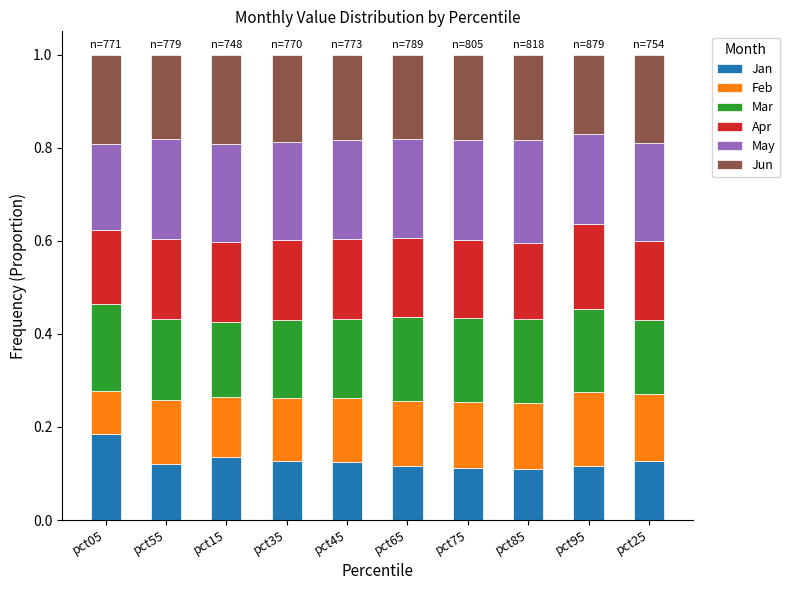

What is the total value across all series at pct95?

1.0